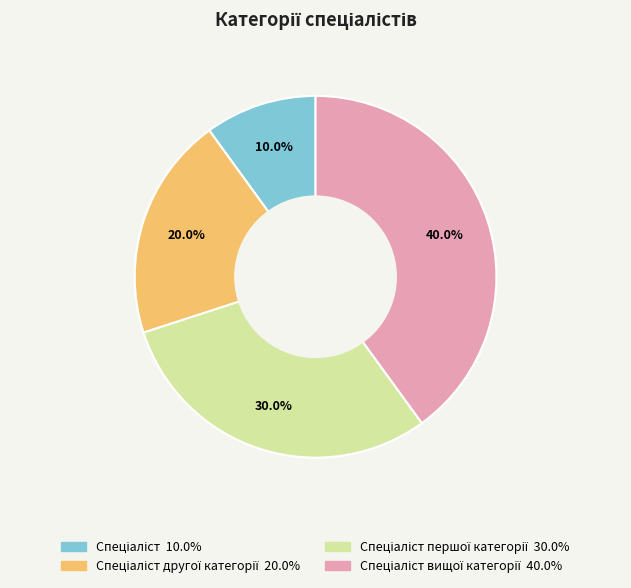

Is there a majority slice in this chart?

No